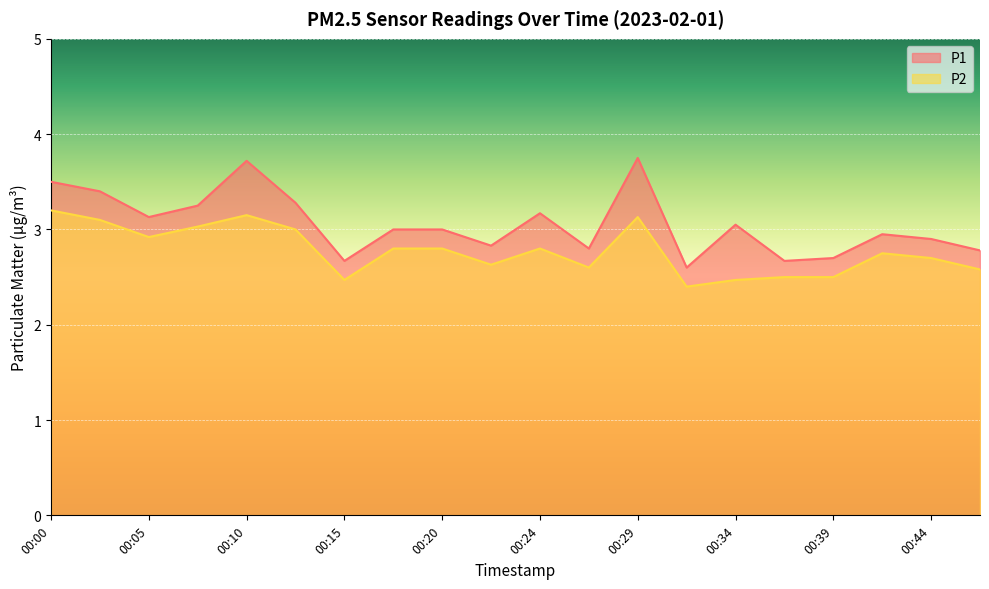

True or false: P1 and P2 intersect in this chart.

False